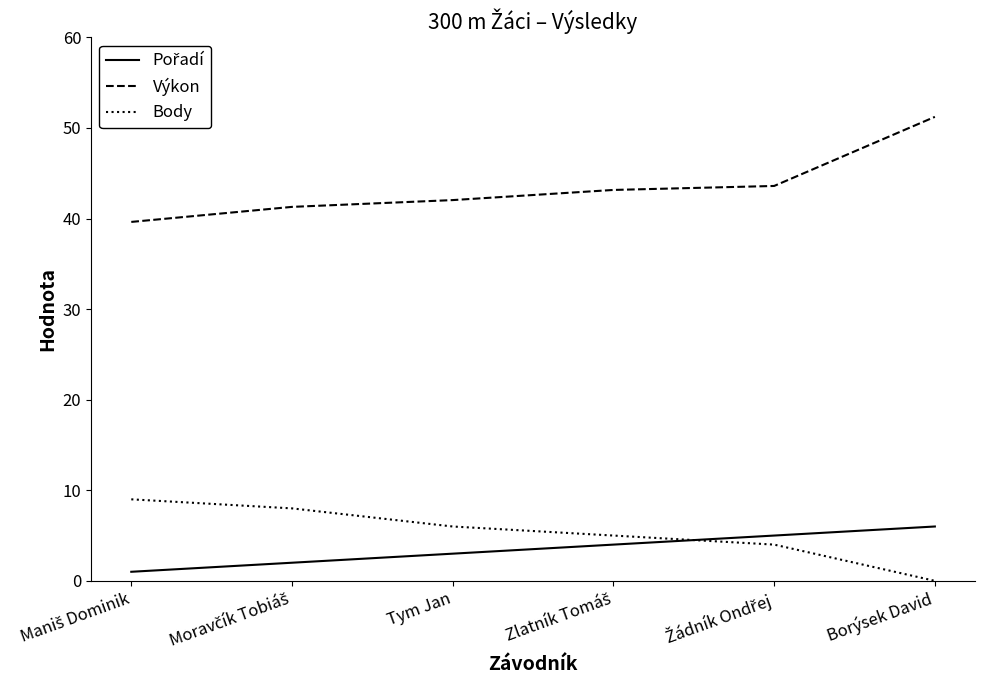

How many values in the Body series are below 6?

3